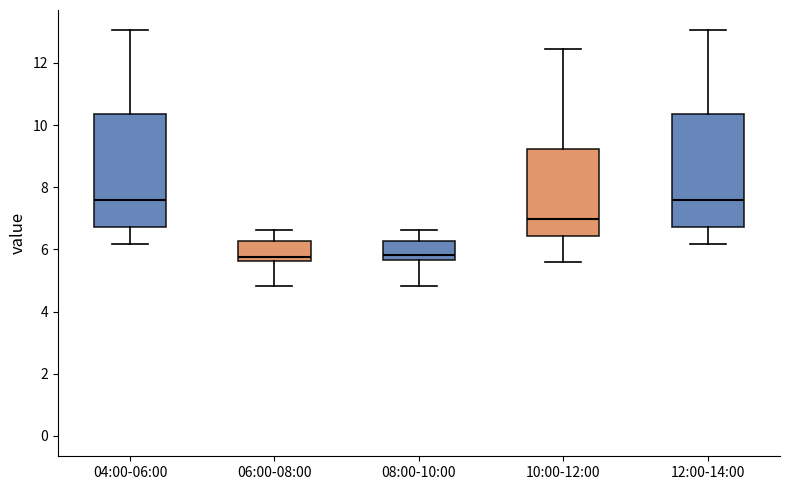

Reading left to right, transcribe this box plot: for each box, give where its median line is, the range the box spans, and where its two whiskers end, as read against the y-axis. The values are not printed on the chart, so give them approximately, as read against the axis.

04:00-06:00: median 7.6, box 6.8 to 10.4, whiskers 6.2 to 13.0
06:00-08:00: median 5.8, box 5.6 to 6.2, whiskers 4.8 to 6.6
08:00-10:00: median 5.8, box 5.6 to 6.2, whiskers 4.8 to 6.6
10:00-12:00: median 7.0, box 6.4 to 9.2, whiskers 5.6 to 12.4
12:00-14:00: median 7.6, box 6.8 to 10.4, whiskers 6.2 to 13.0